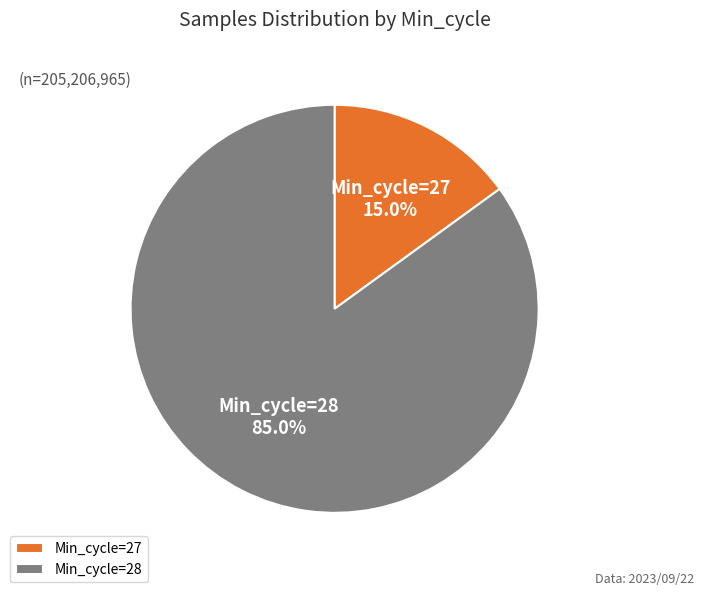

Does Min_cycle=27 account for over 50% of the chart?

No